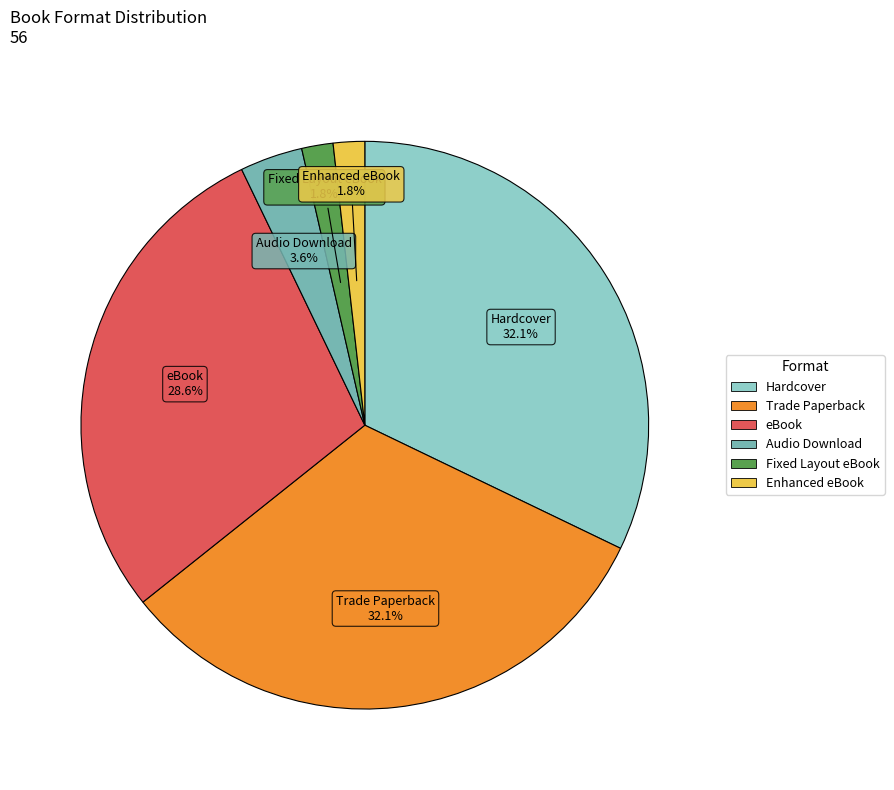

True or false: Fixed Layout eBook accounts for 2% of the total.

True